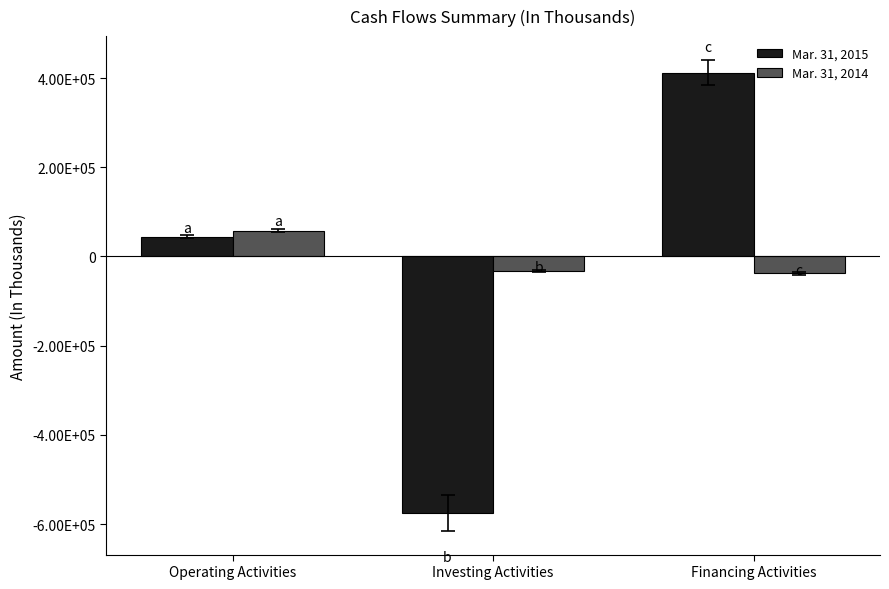

What is the smallest value displayed?

-575337